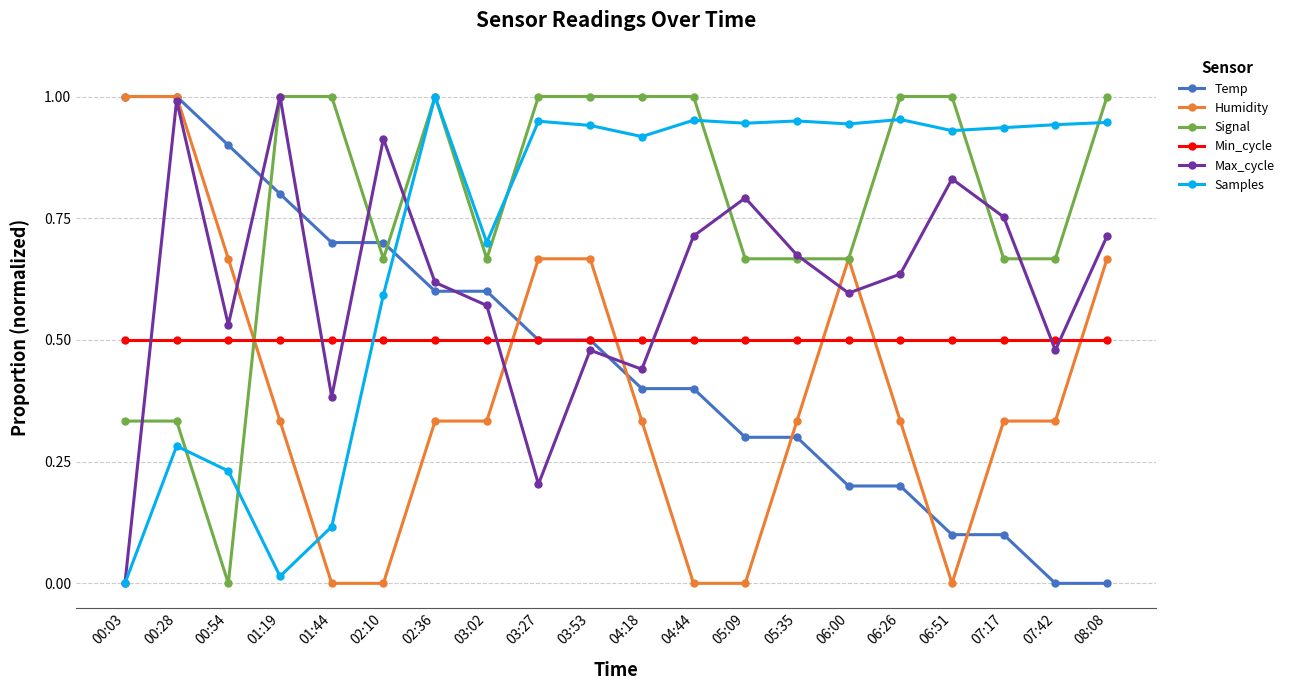

True or false: Temp has a value of 0.2 at 06:26.

True